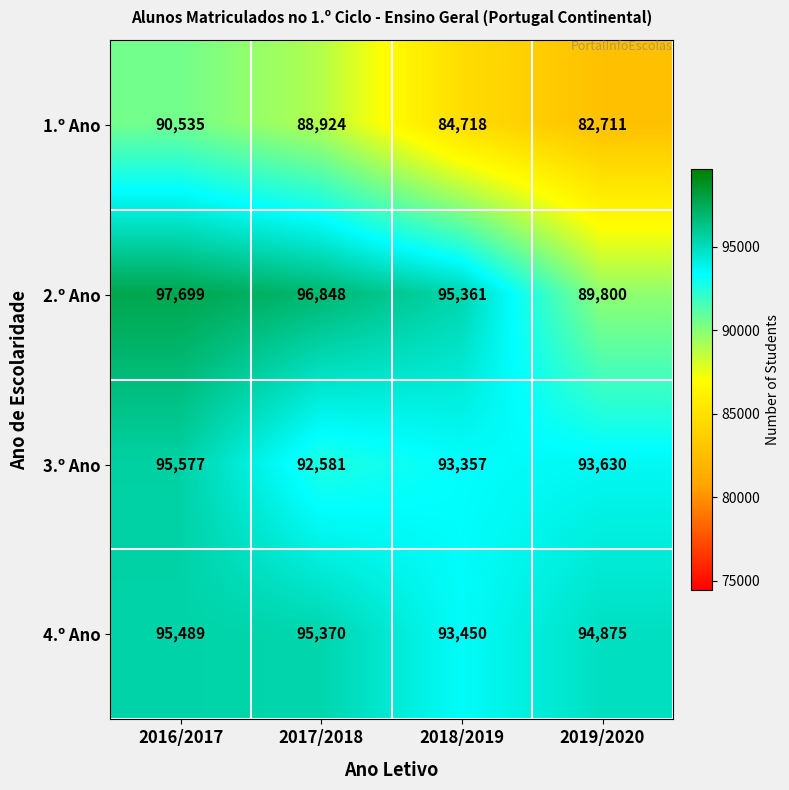

Which series has the widest spread of values?

2.º Ano